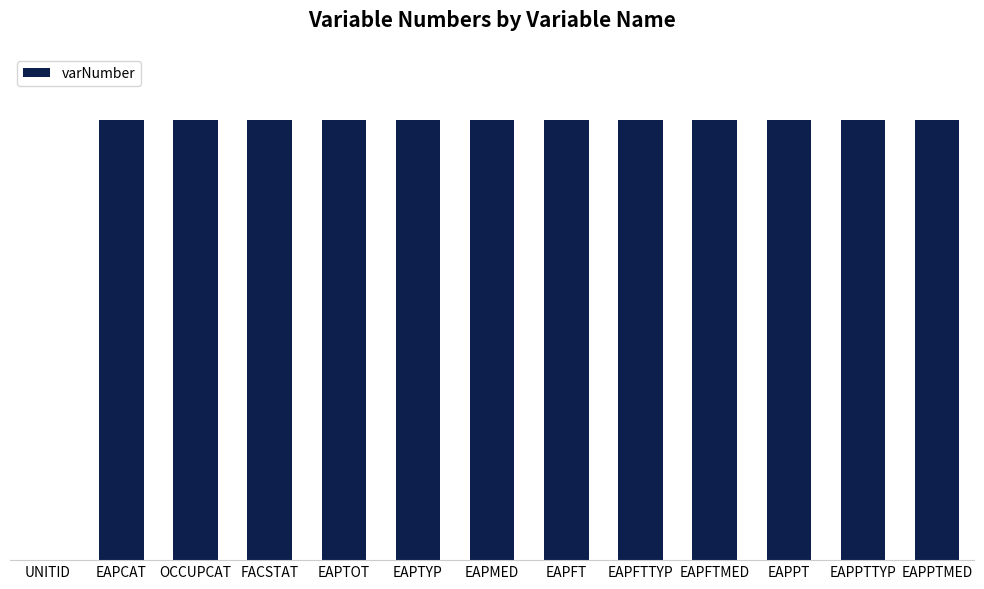

What is the maximum value shown in the chart?

90171